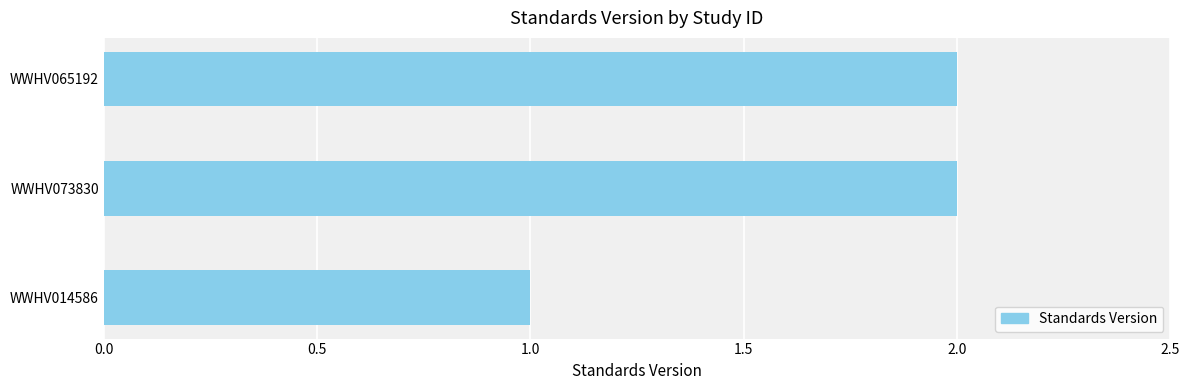

How many bars are there in total?

3